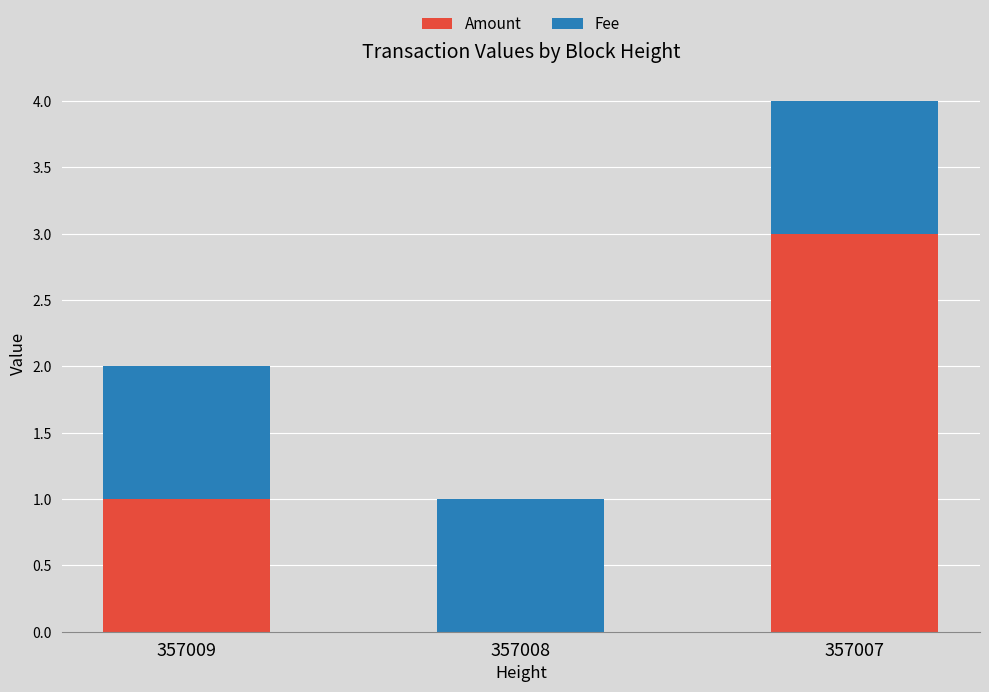

Count the number of data series in this chart.

2